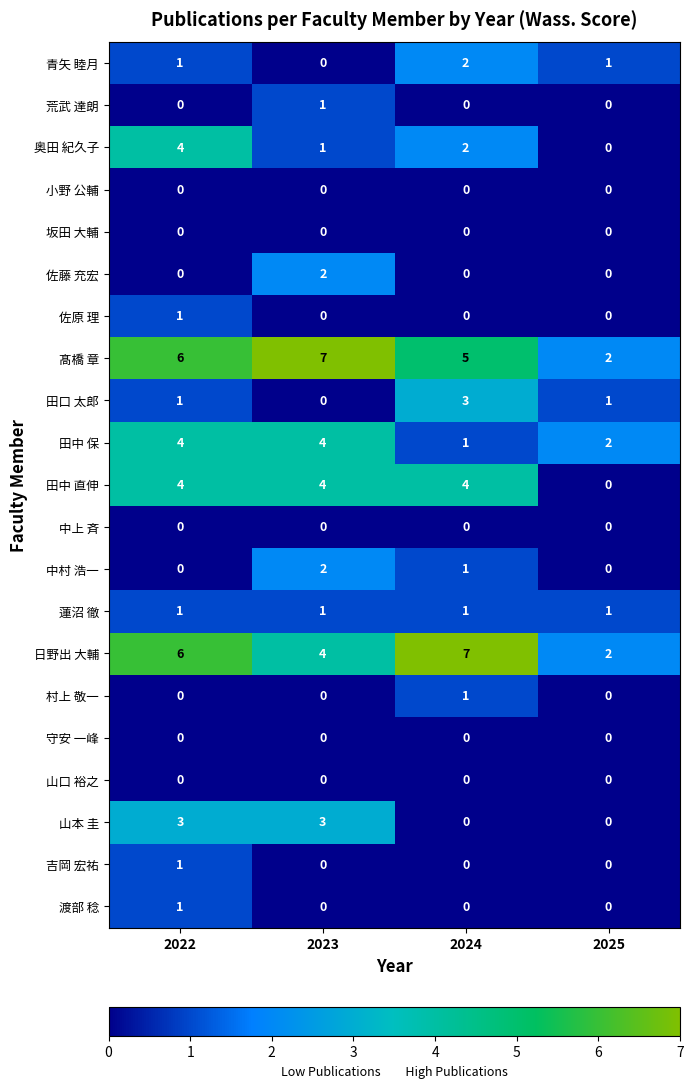

What is the total value across all series at 2023?

29